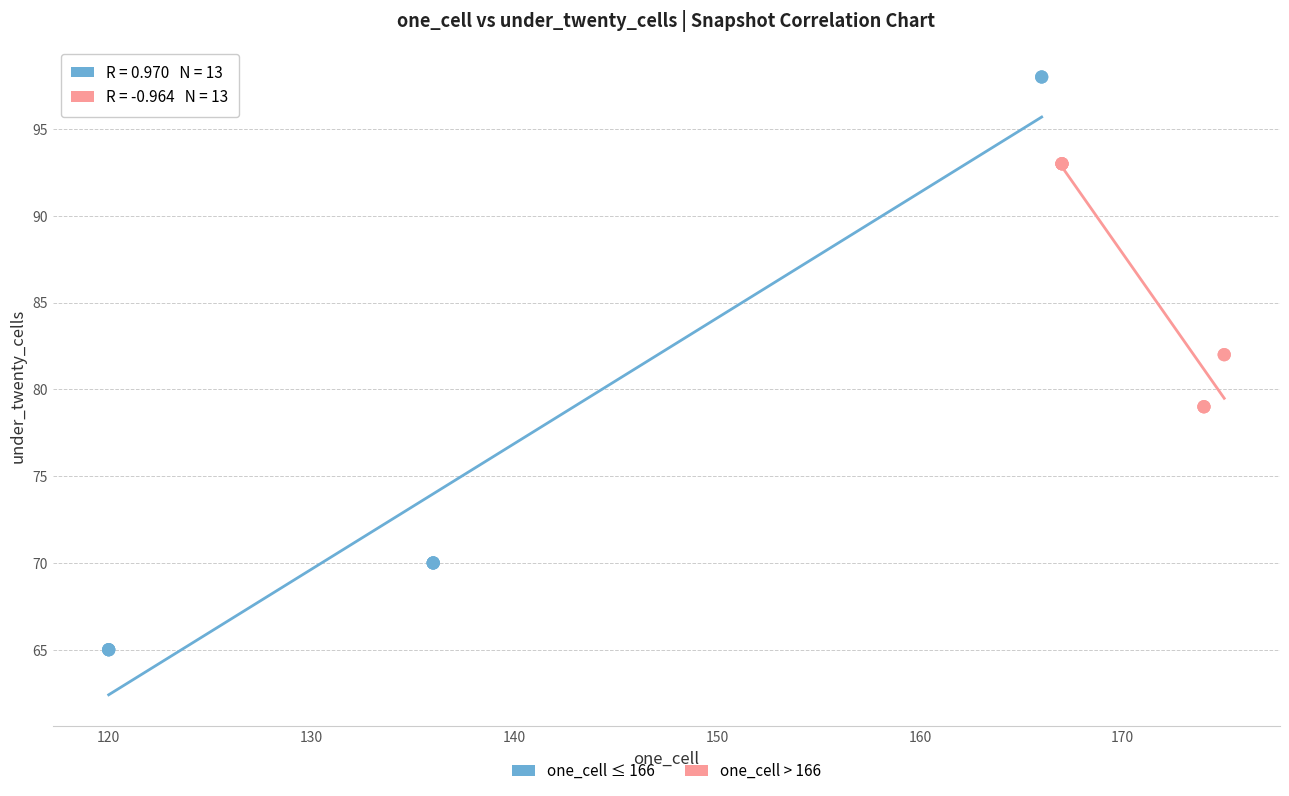

Which series reaches the maximum Y coordinate?

one_cell ≤ 166